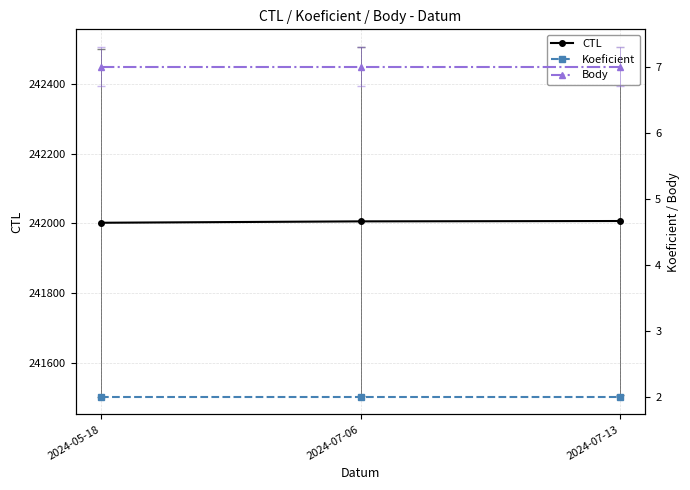

Which series has the widest spread of values?

CTL